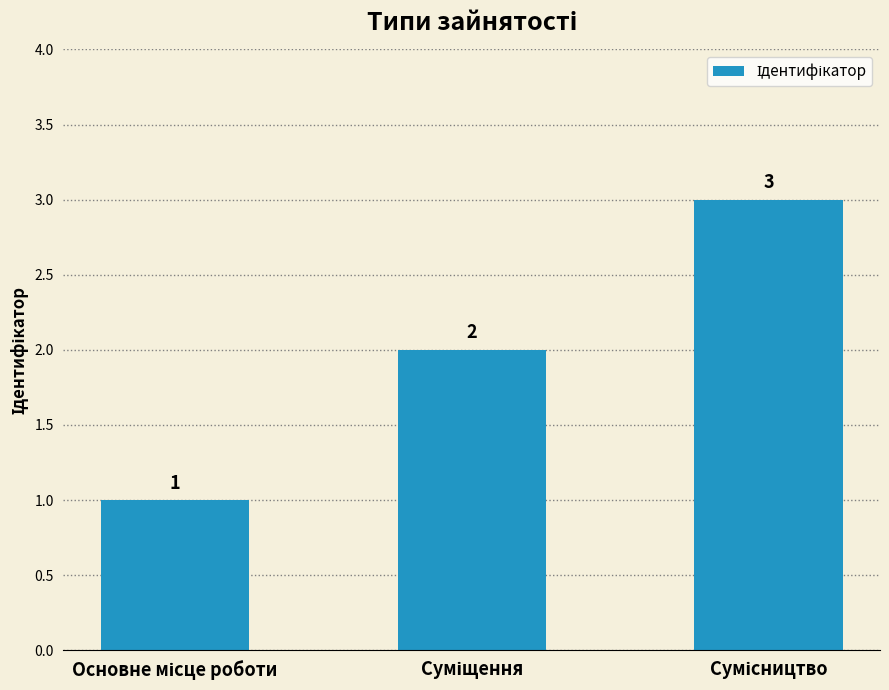

How many data points are less than 2?

1